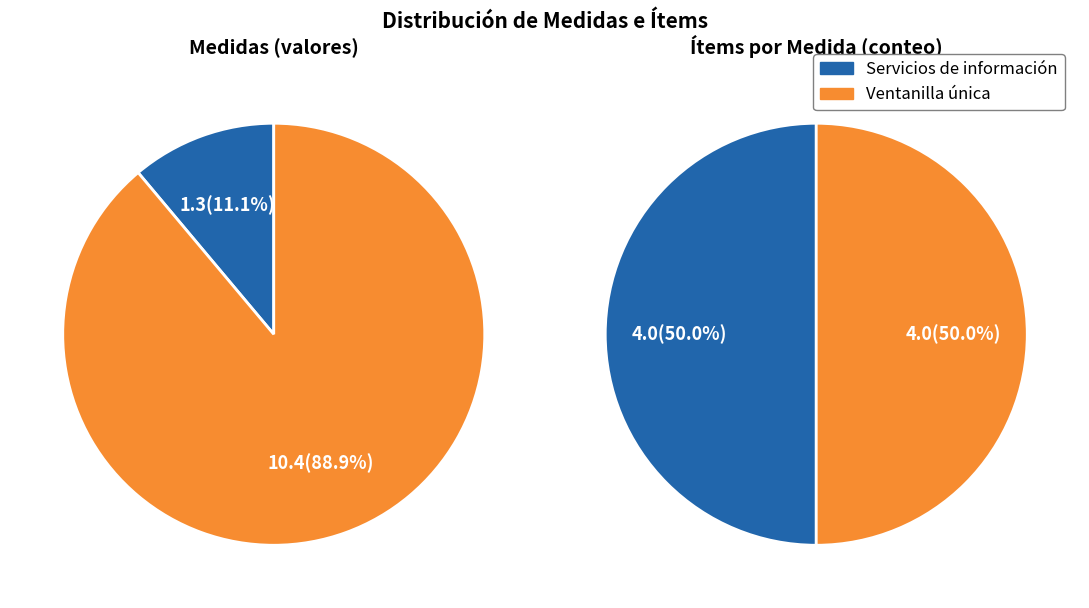

Rank the categories by value from lowest to highest.

Medida 1.3, Medida 10.4